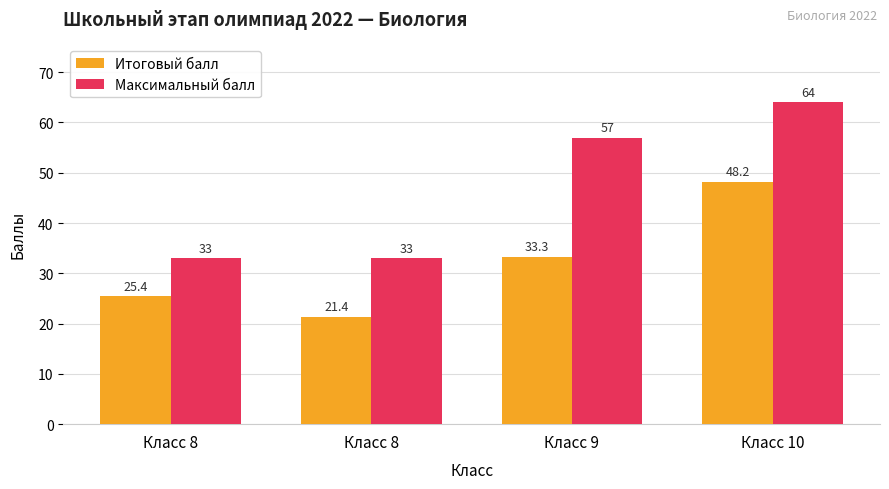

At how many categories does at least one series exceed 30?

4